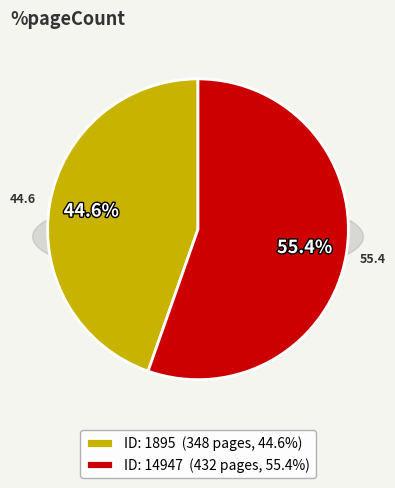

Which category accounts for the majority?

14947